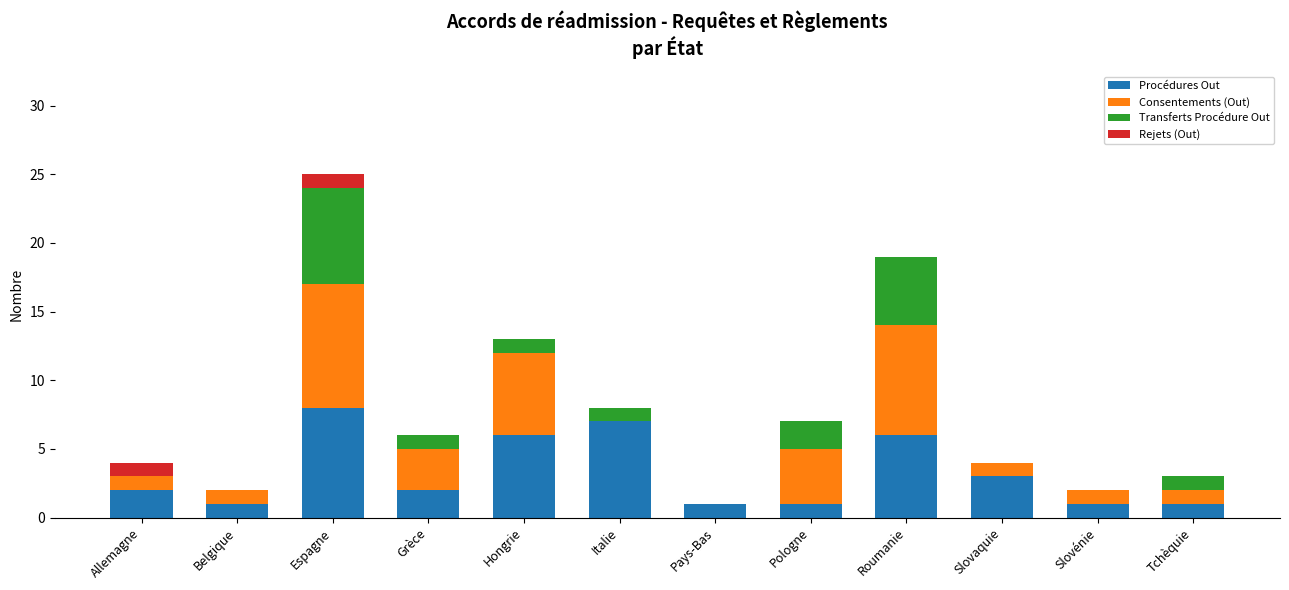

How many series are shown in this chart?

4